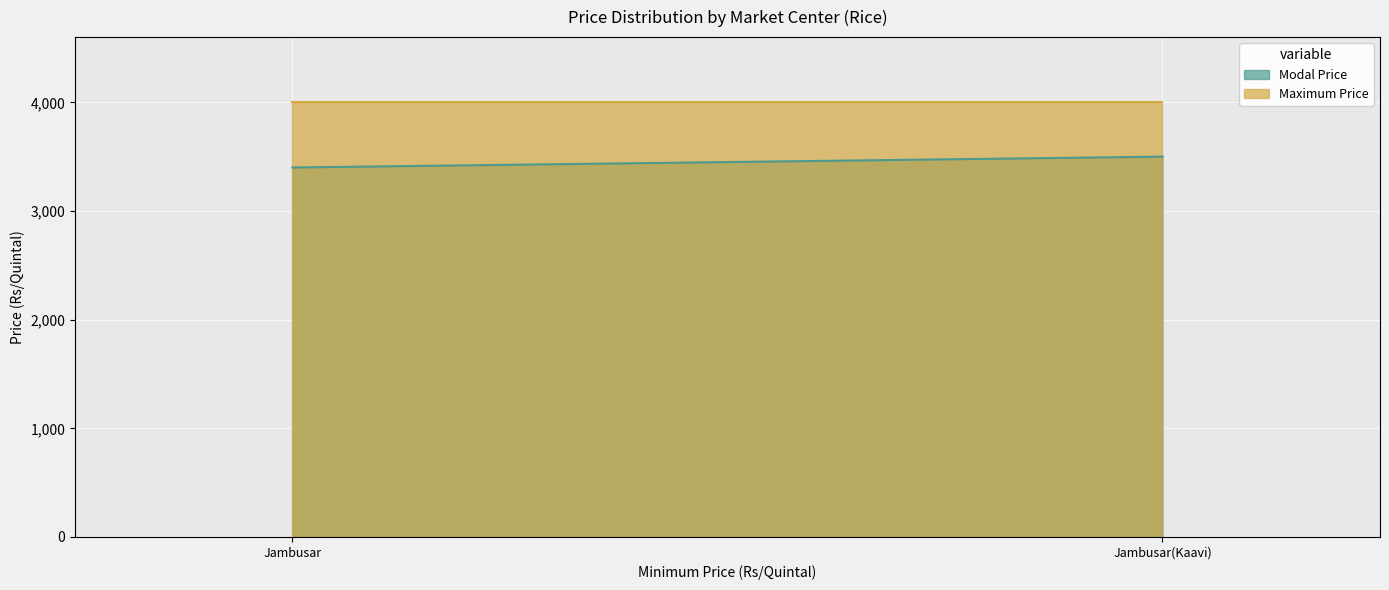

What is the label of the 2nd point from the right?

Jambusar